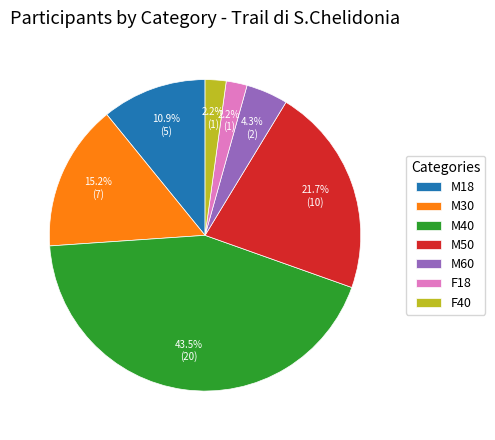

Is there any slice that represents more than half of the pie?

No